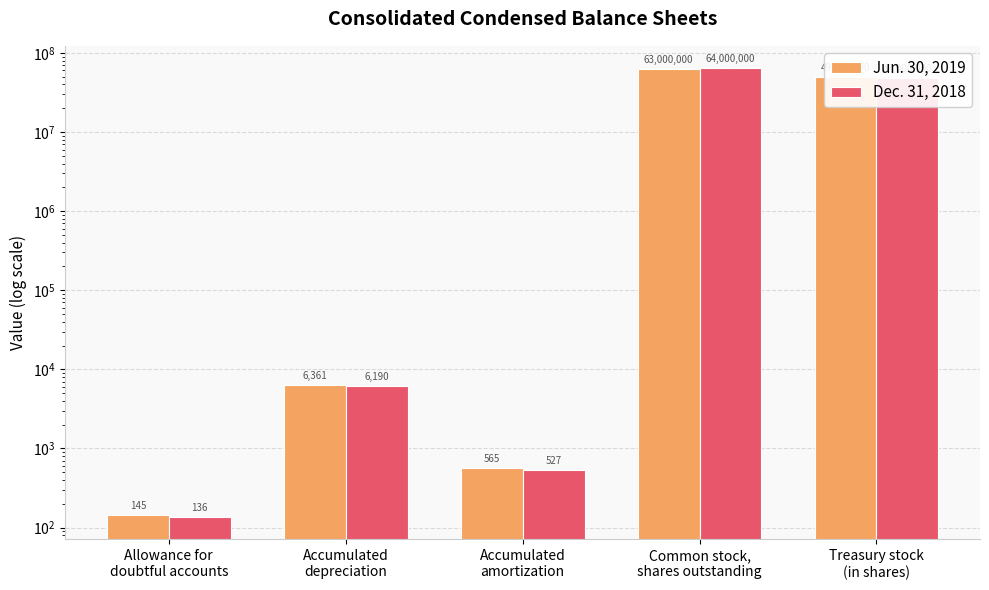

What is the difference between the maximum and minimum values in the Dec. 31, 2018 series?

63999864